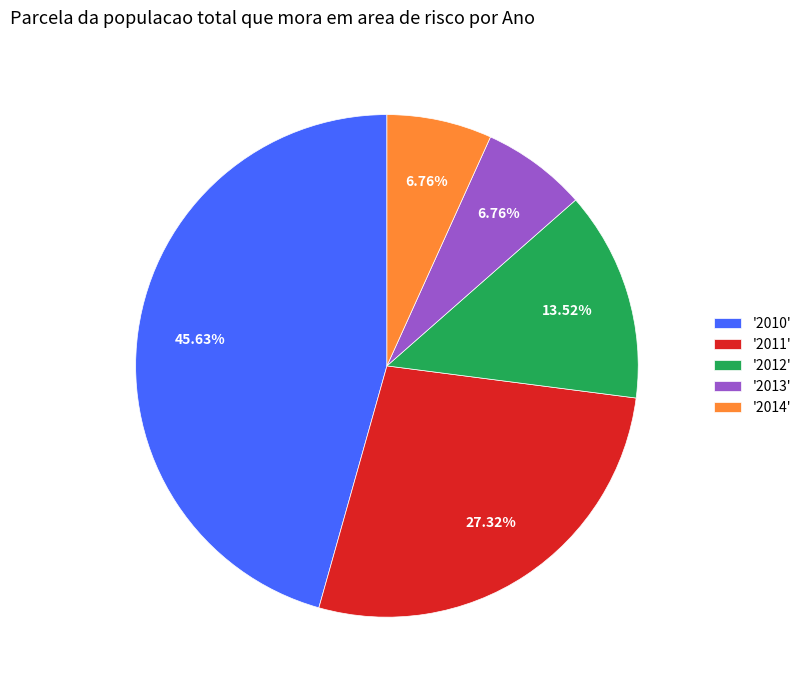

How many segments does this pie chart have?

5